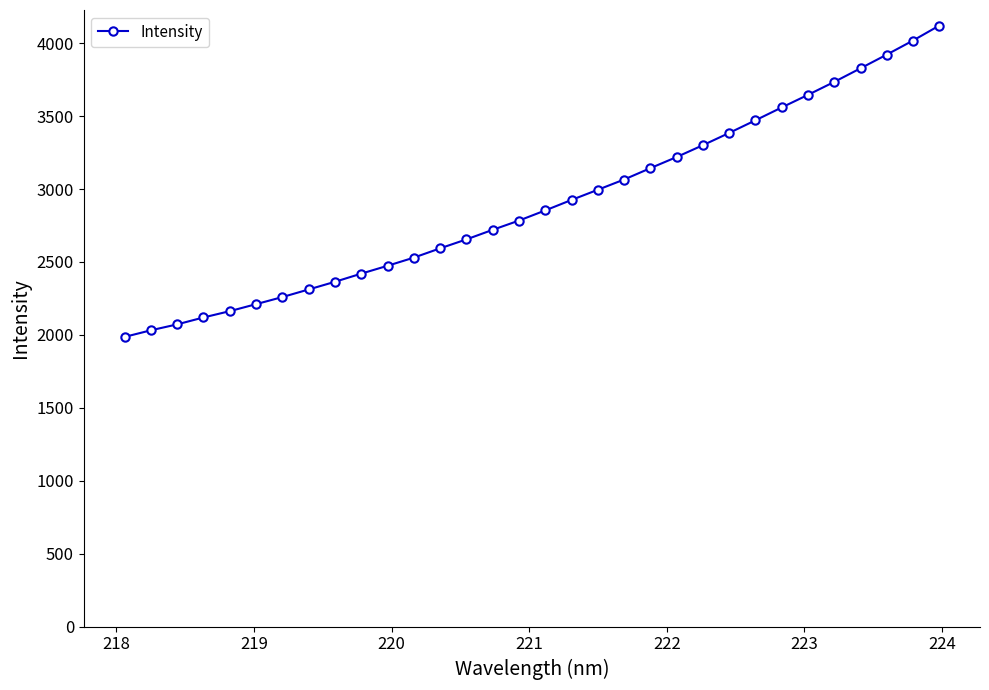

What is the average value?

2902.5